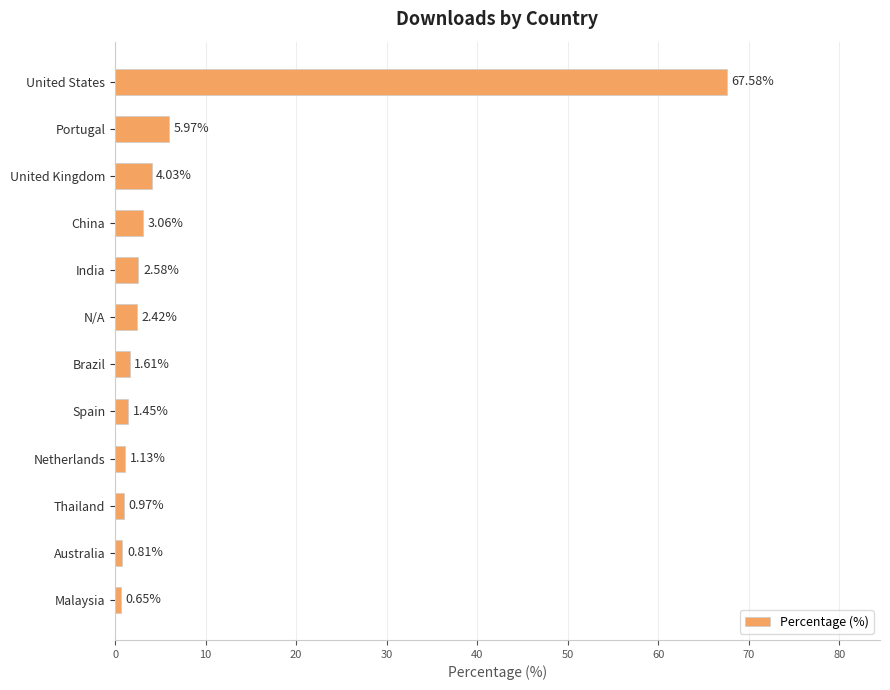

Which category has the highest value across all series?

United States